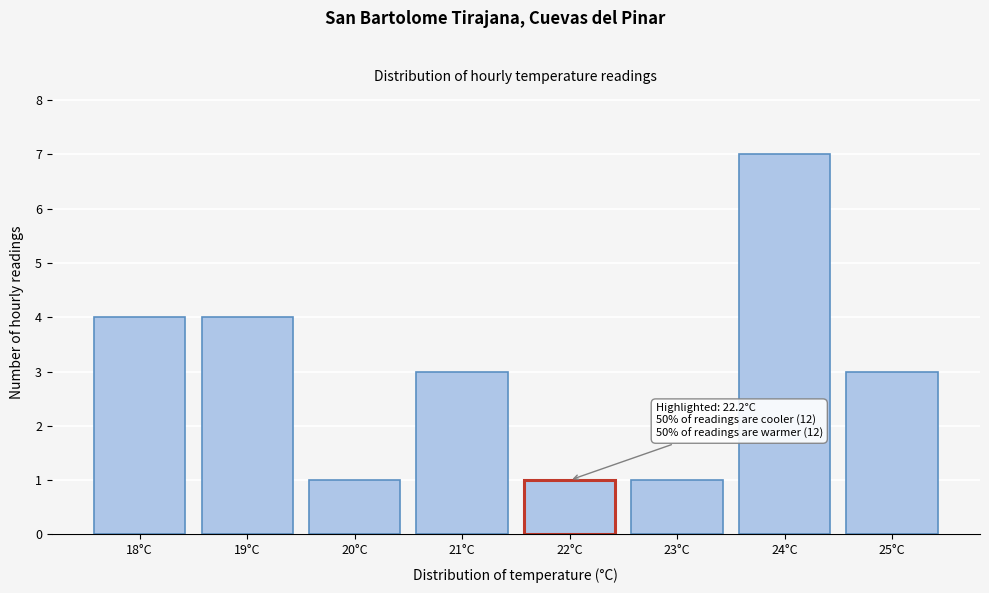

Reading left to right, transcribe all the data shown in this chart.

4	4	1	3	1	1	7	3